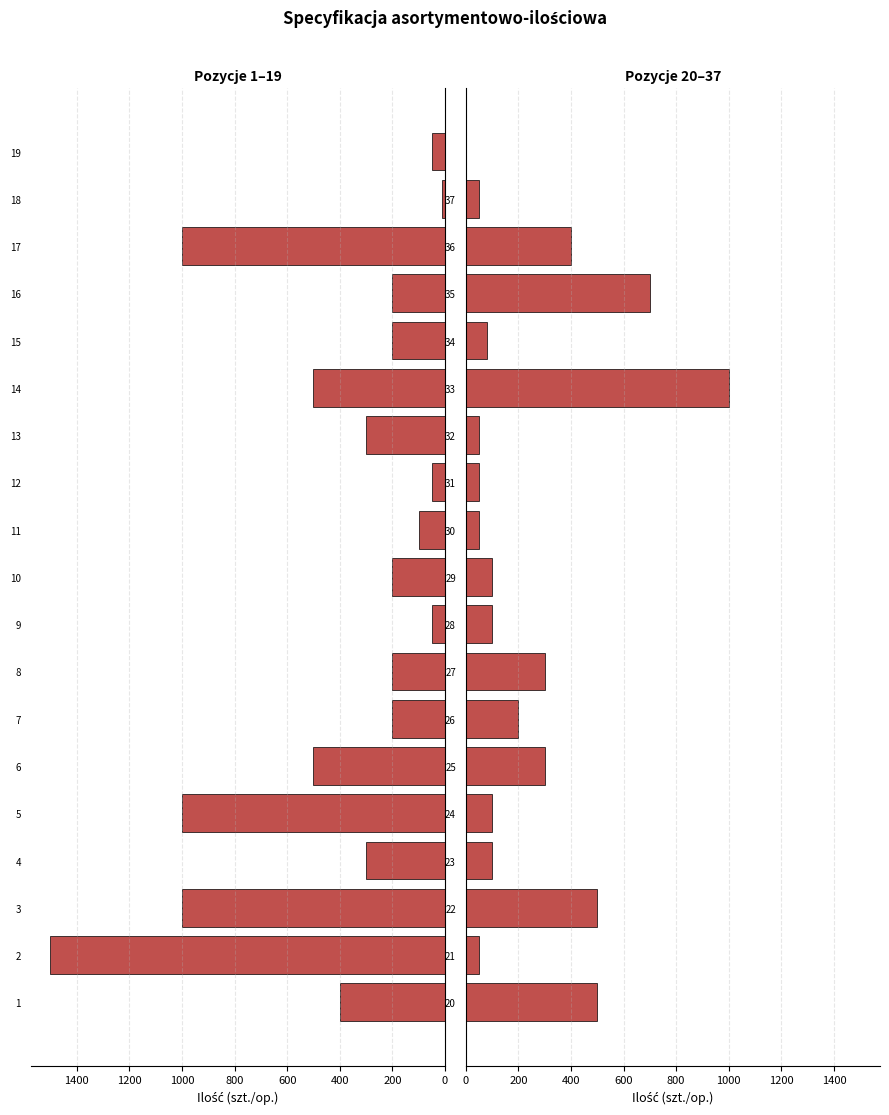

The value of Pozycje 20–37 at 29 is 172. True or false?

False